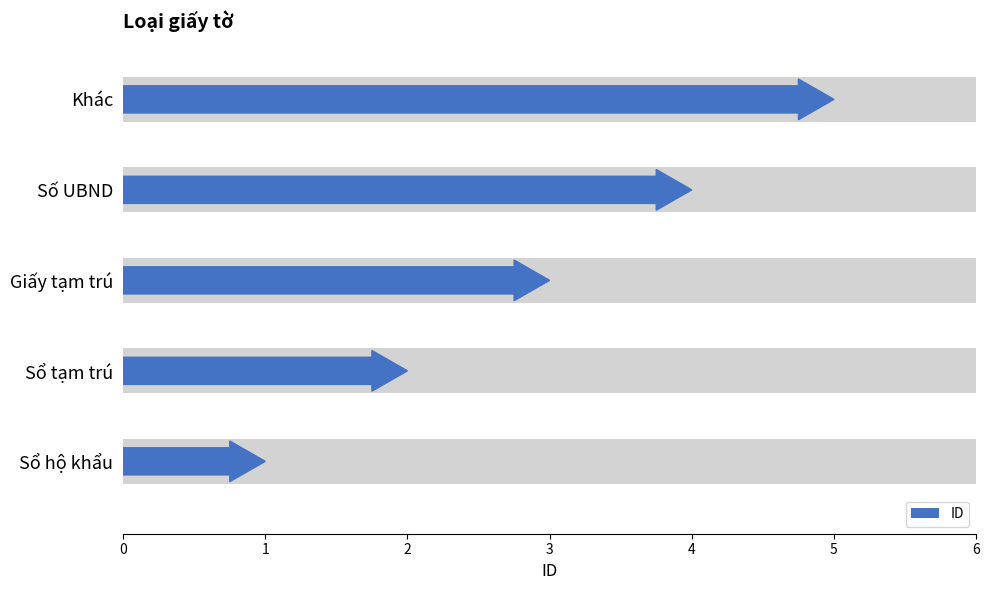

At which category does the chart reach its peak across all series?

Khác